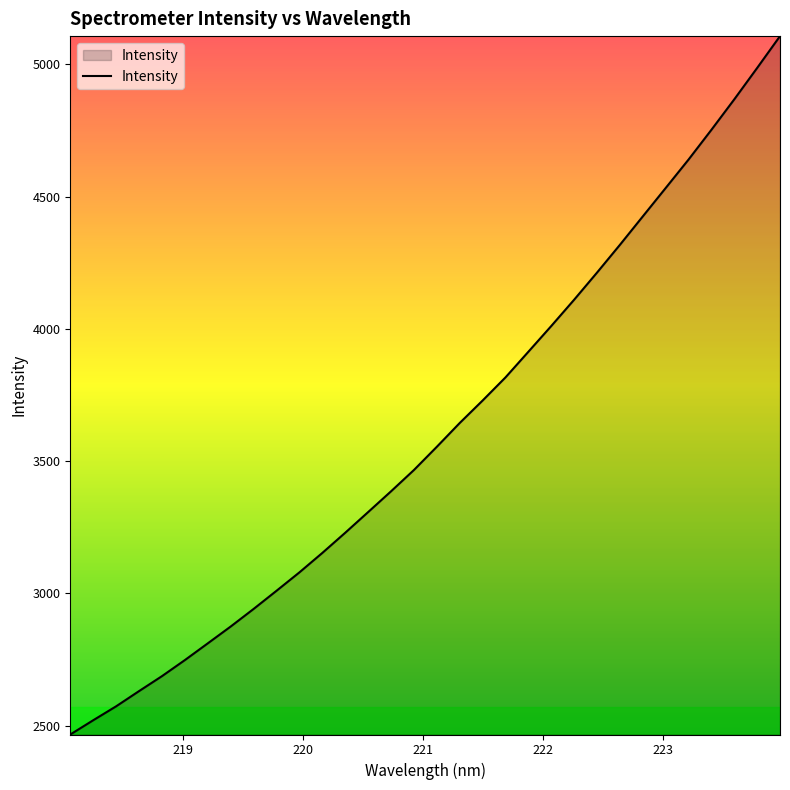

What is the difference between the maximum and minimum values?

2640.1